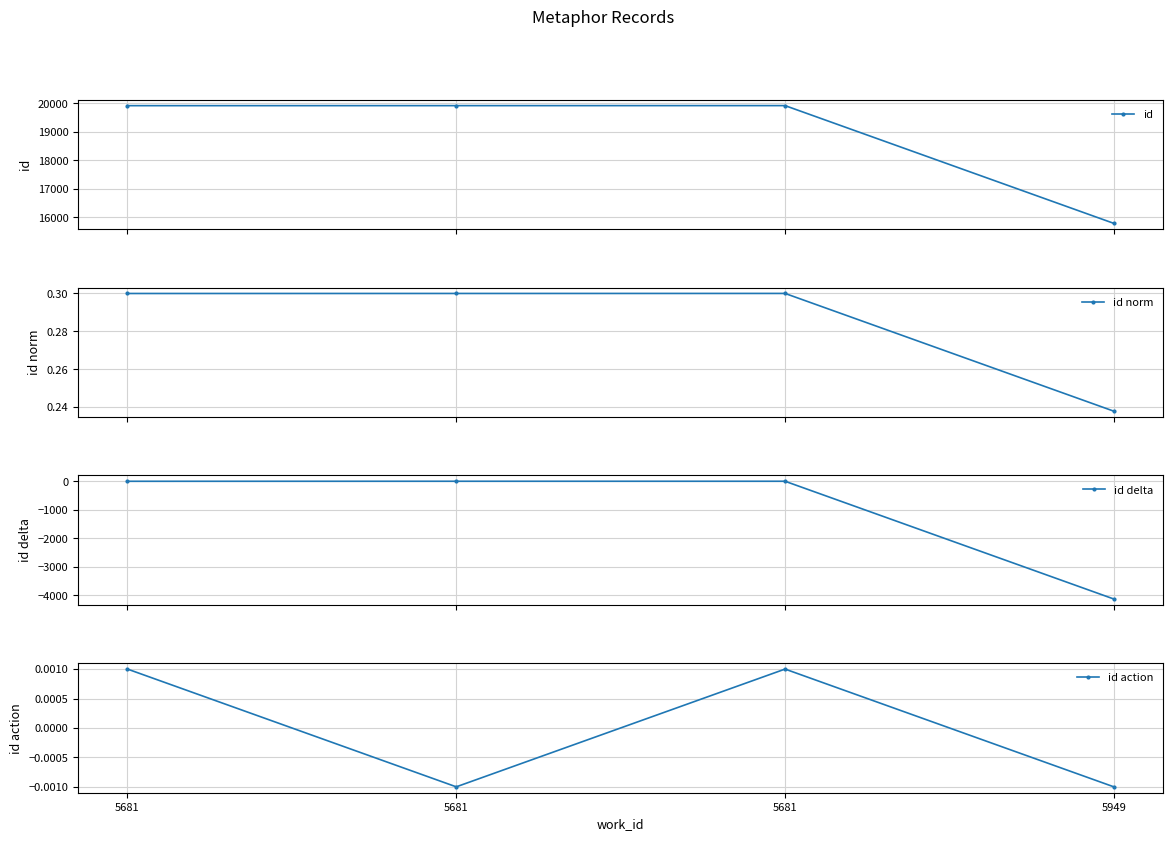

What is the minimum value for id?

15793